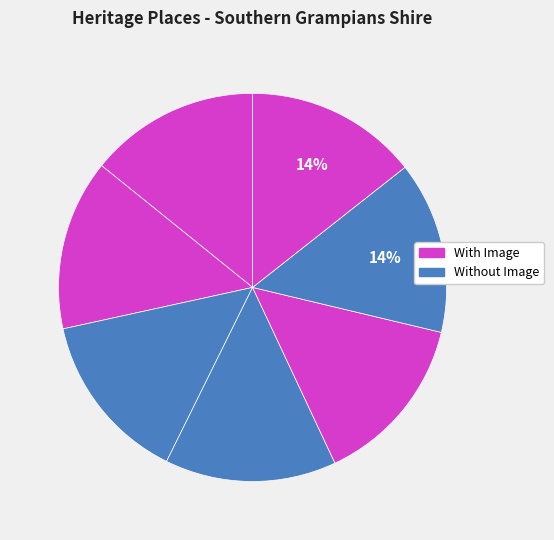

How many segments does this pie chart have?

7